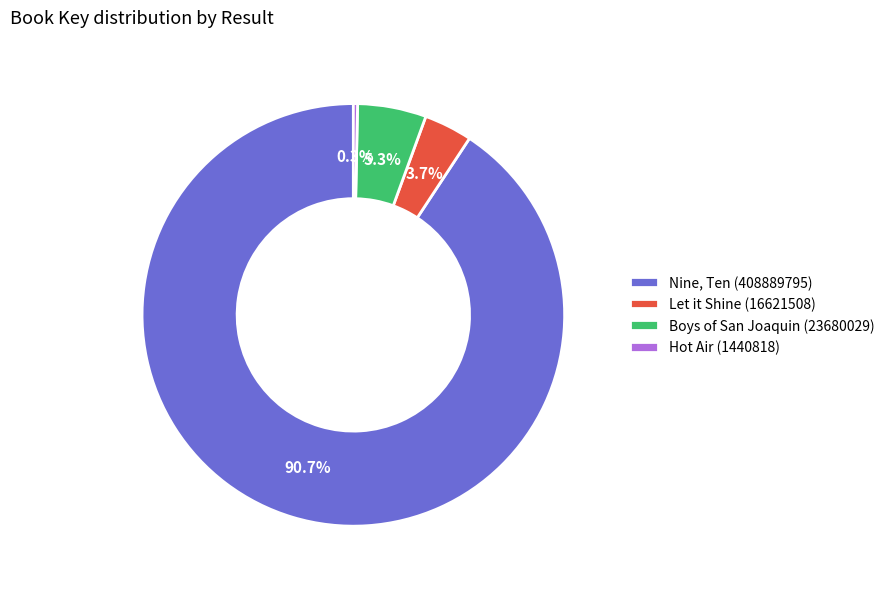

To the nearest percent, what percentage of the pie is Nine, Ten (408889795)?

91%